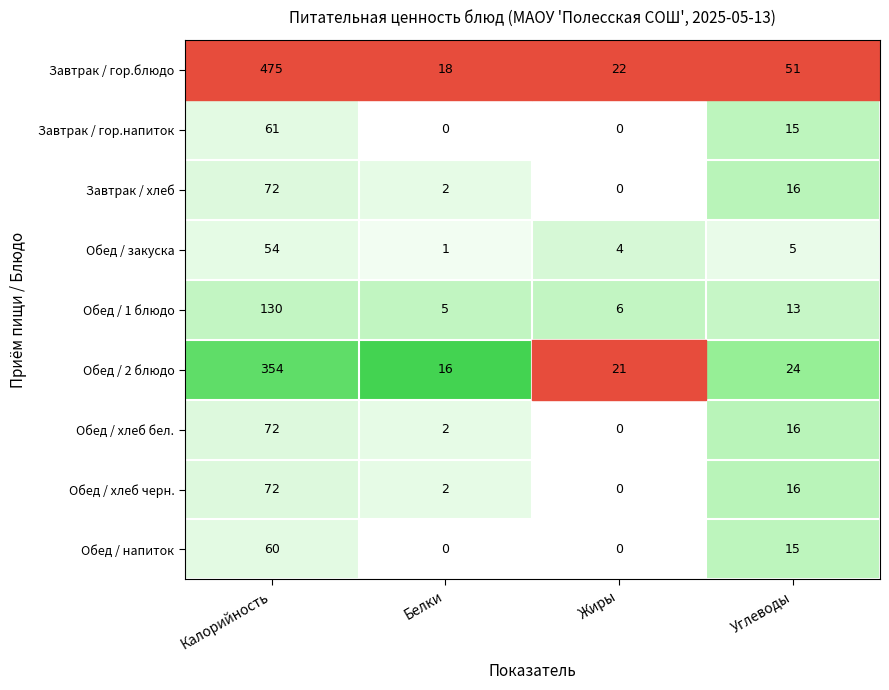

At which category is the sum across all series the highest?

Калорийность